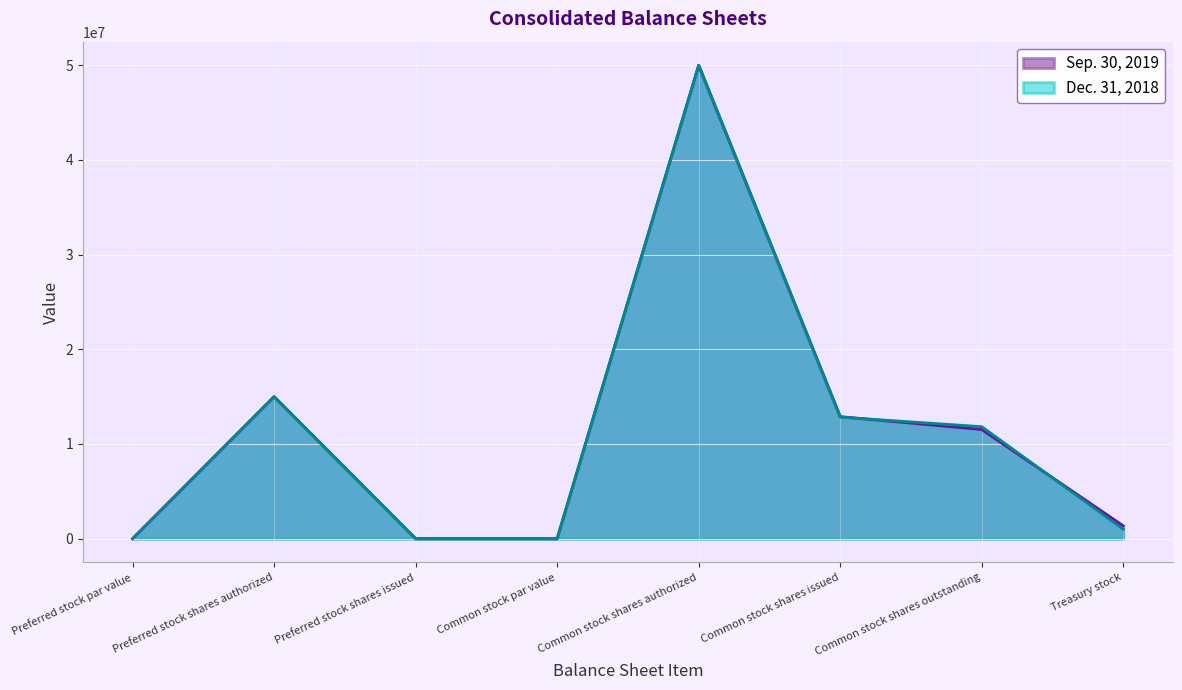

What is the greatest value displayed?

50000000